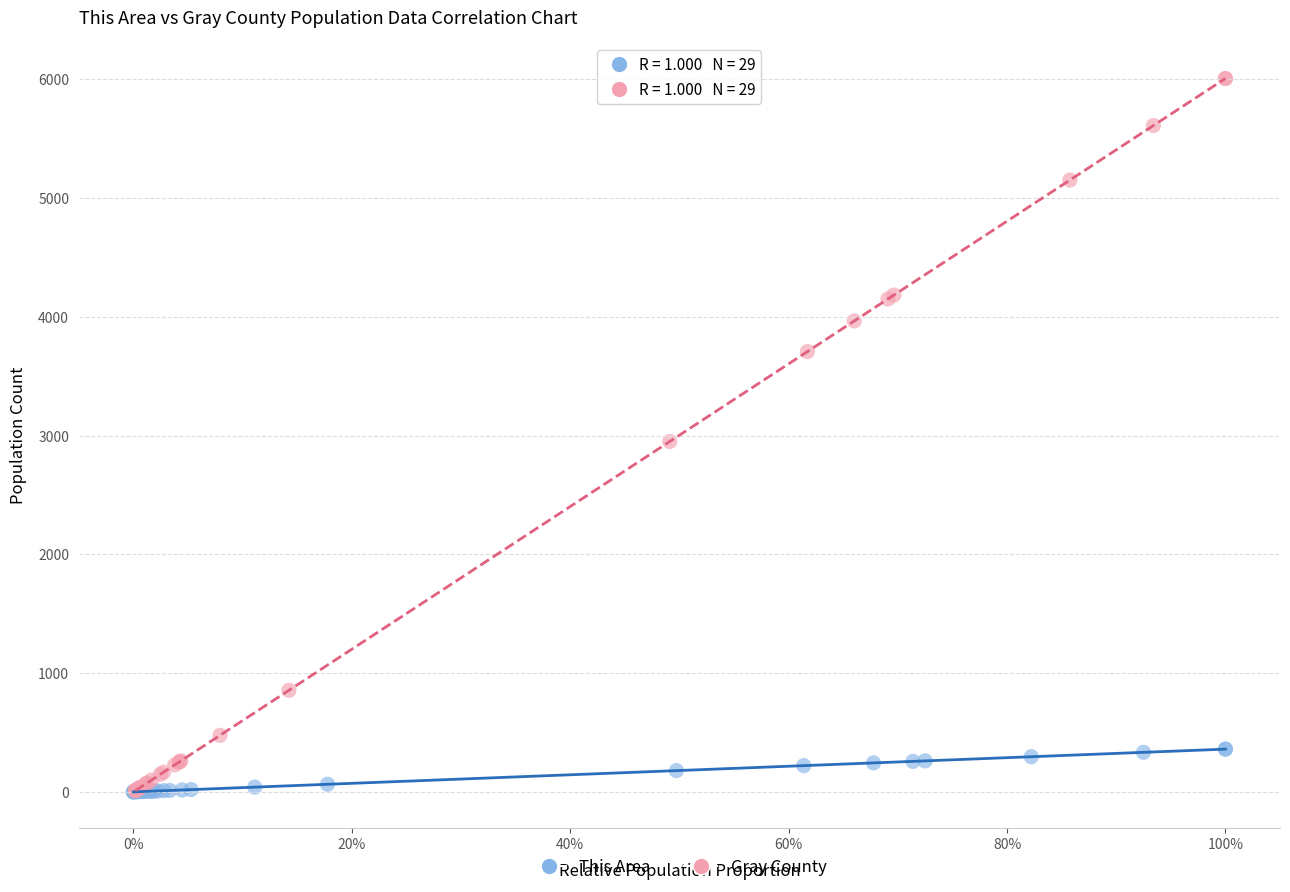

Which series has the widest spread of Y values?

Gray County